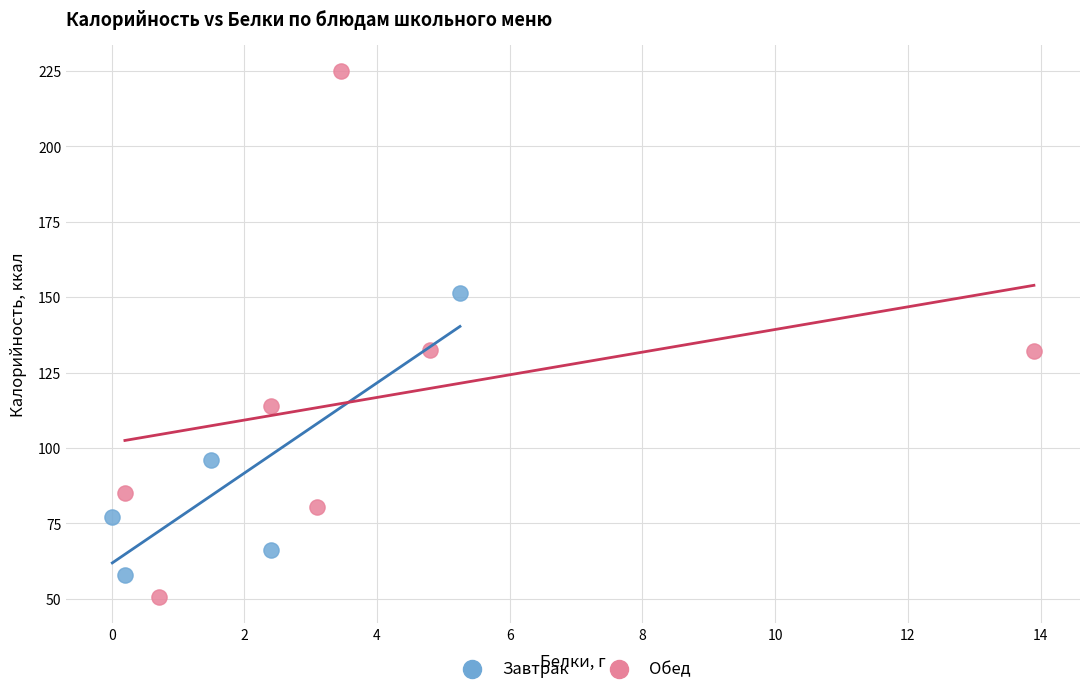

What are all the series names shown in the legend?

Завтрак, Обед